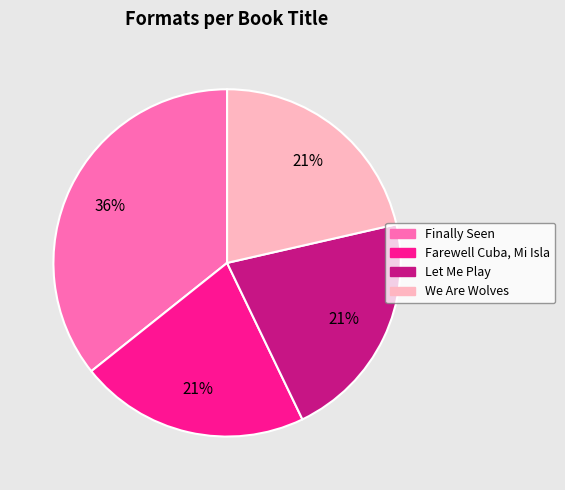

What is the largest slice in the pie chart?

Finally Seen